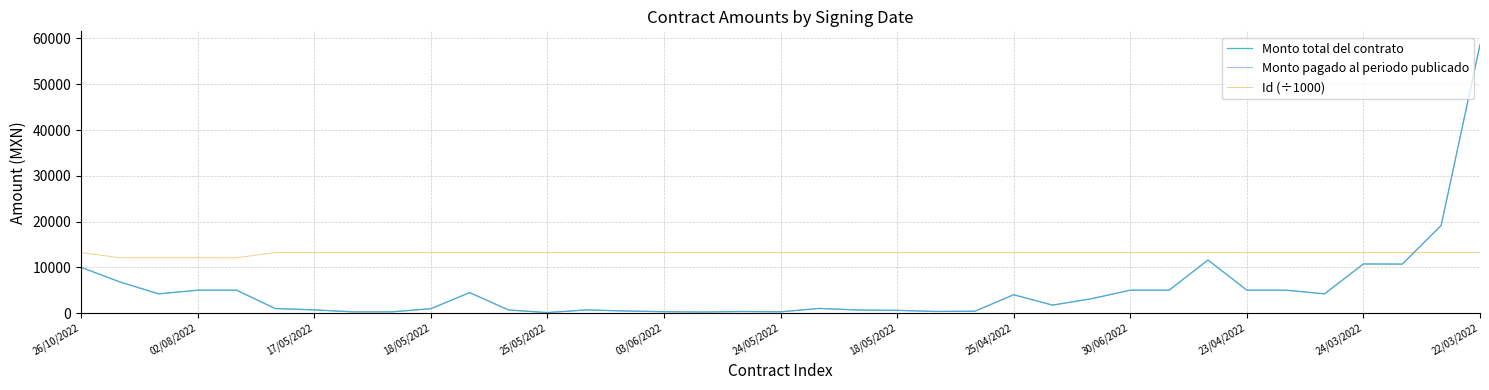

In Monto total del contrato, how many points are lower than both neighbors (excluding endpoints)?

9